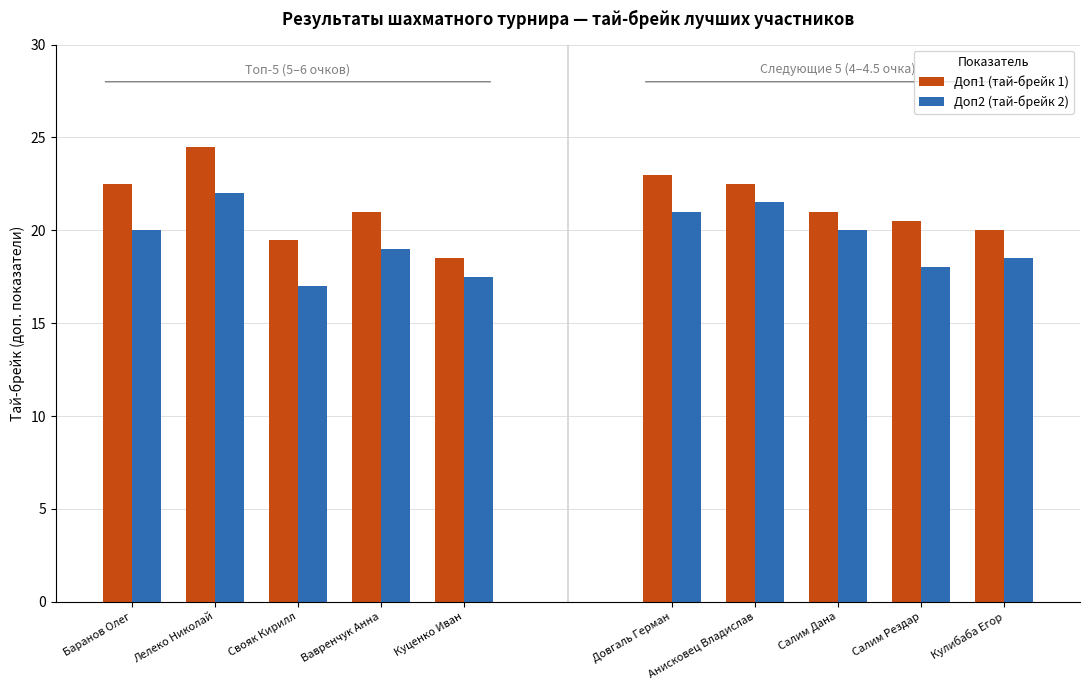

What is the label of the 4th bar from the right?

Лелеко Николай